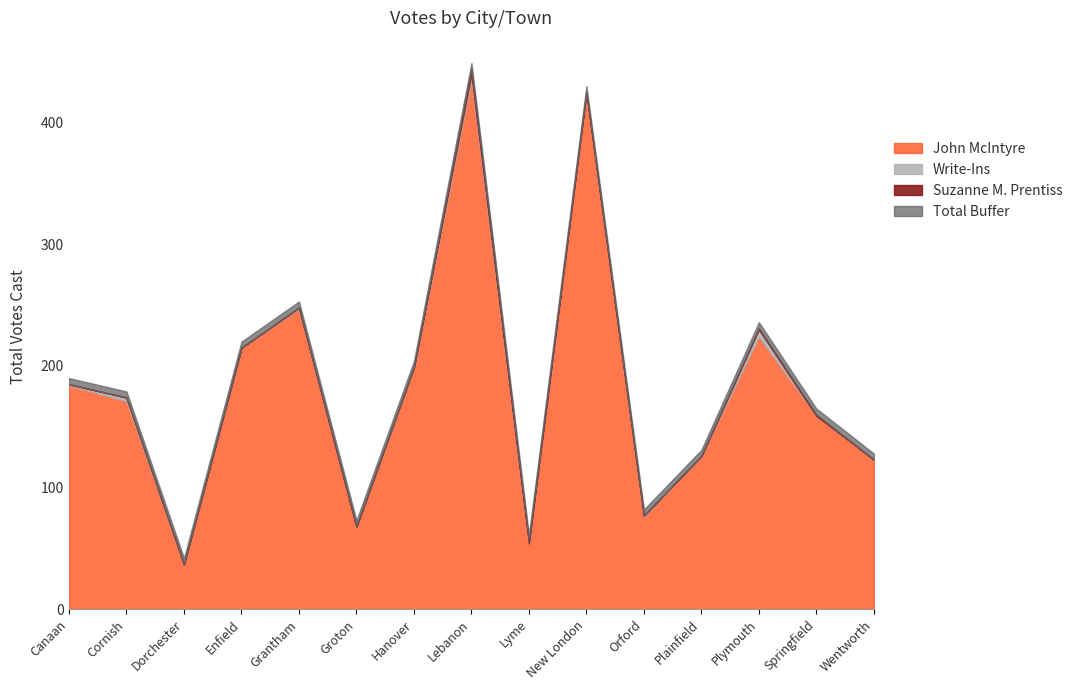

What is the sum of all Write-Ins values?

19